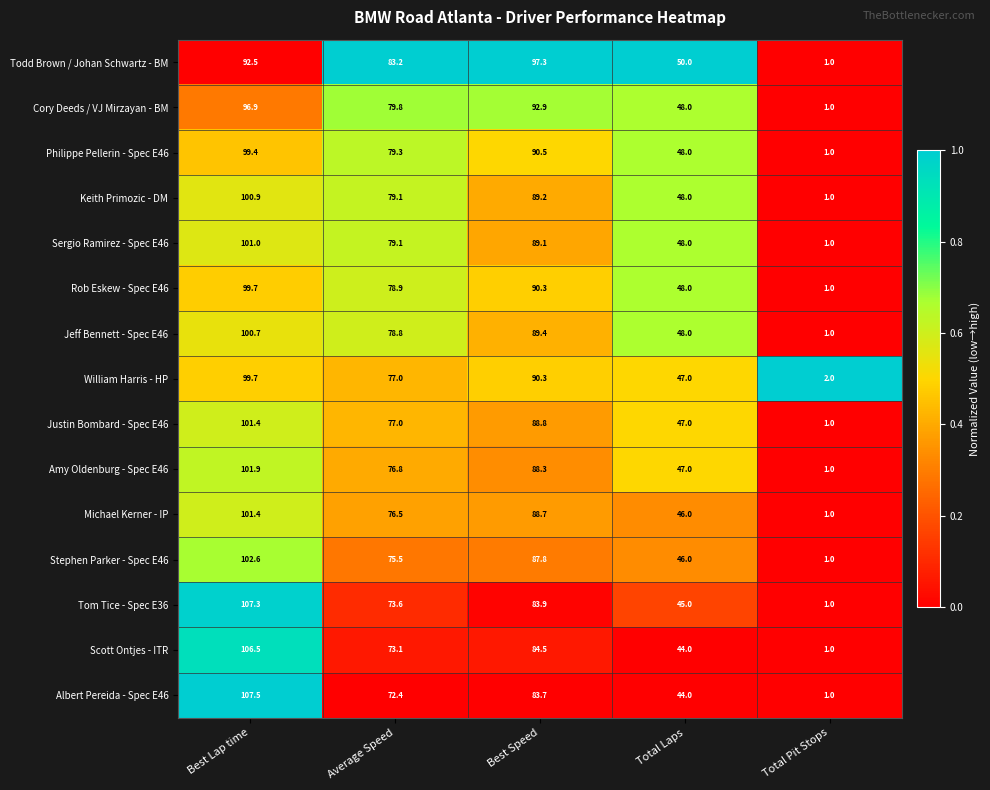

The value of Scott Ontjes - ITR at Total Laps is 44.0. True or false?

True